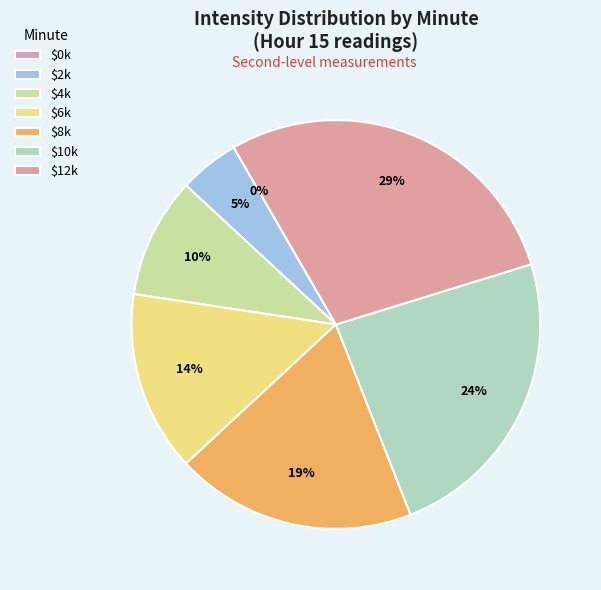

Count the number of slices in the pie.

7